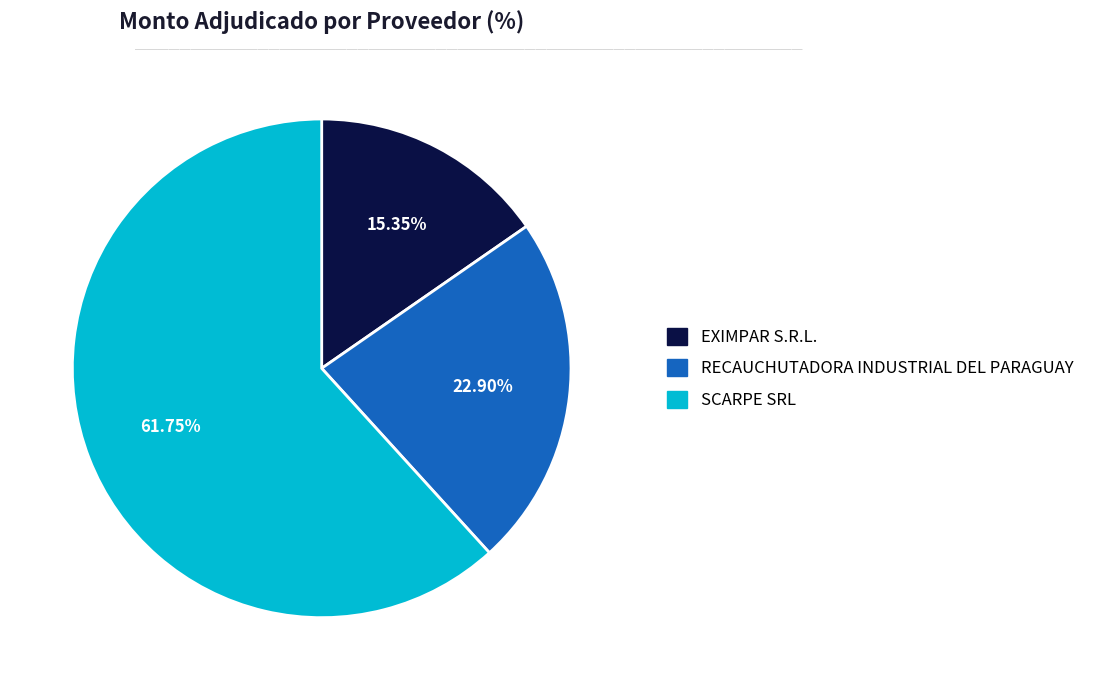

Which slice is the largest?

SCARPE SRL